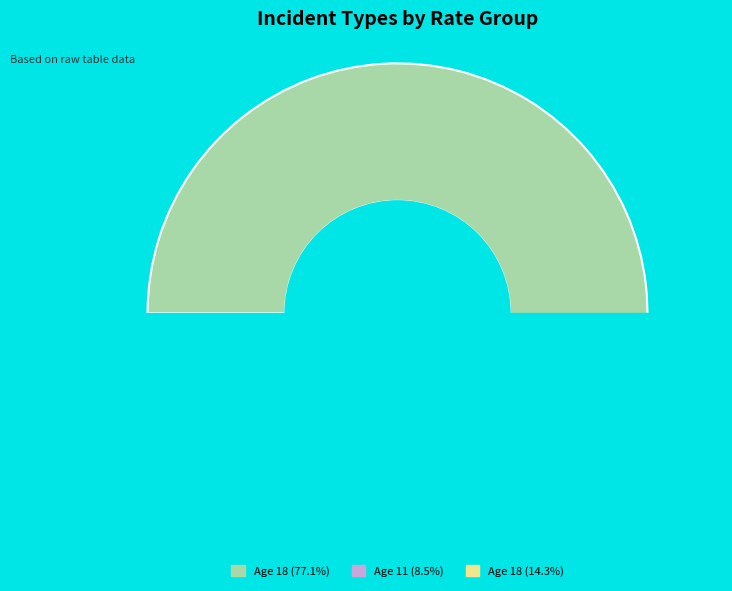

Rank the categories by value from highest to lowest.

18, 18, 11